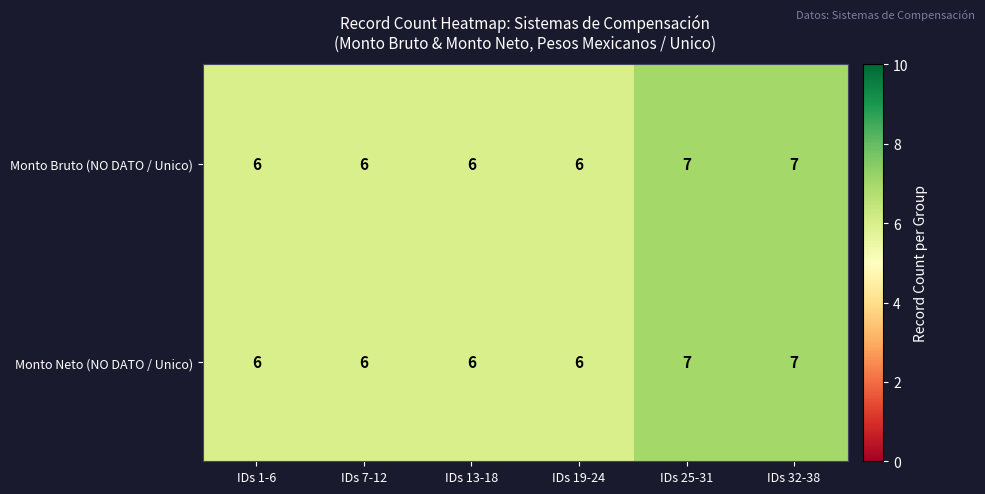

What is the maximum value for Monto Neto (NO DATO / Unico)?

7